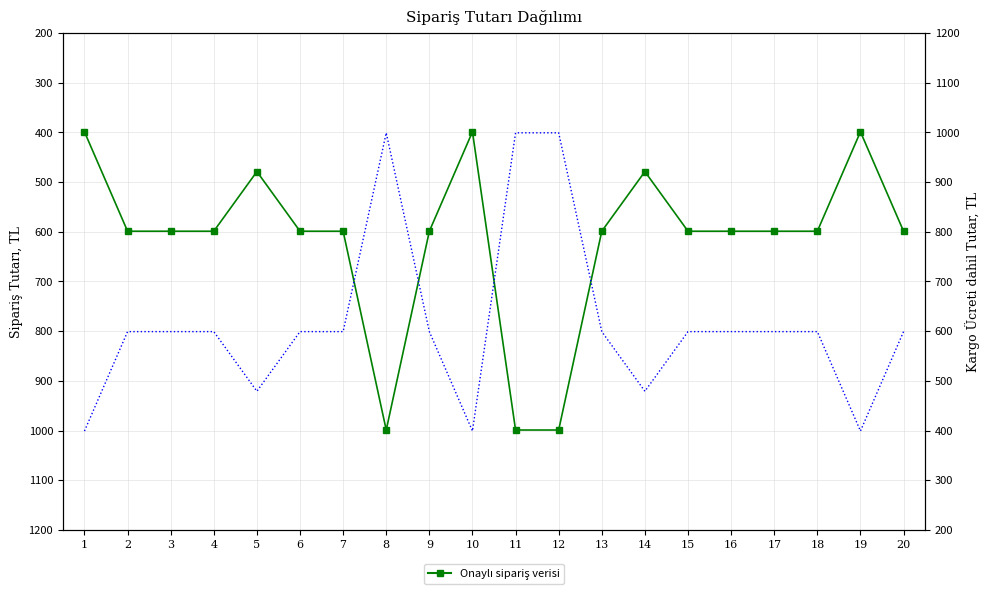

Which has a higher value, 3 or 15?

3